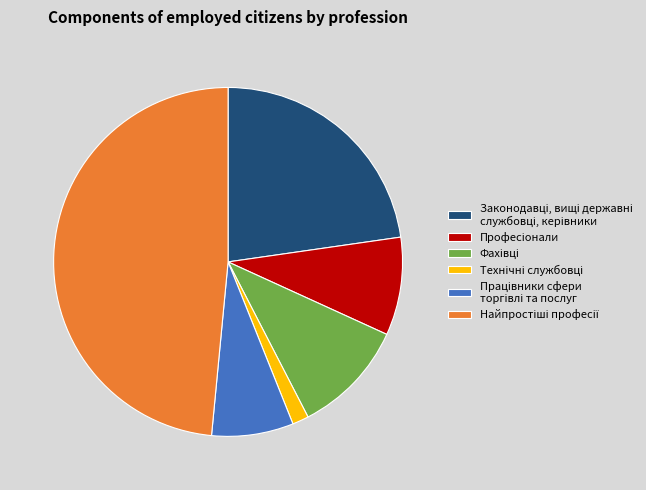

How many segments does this pie chart have?

6